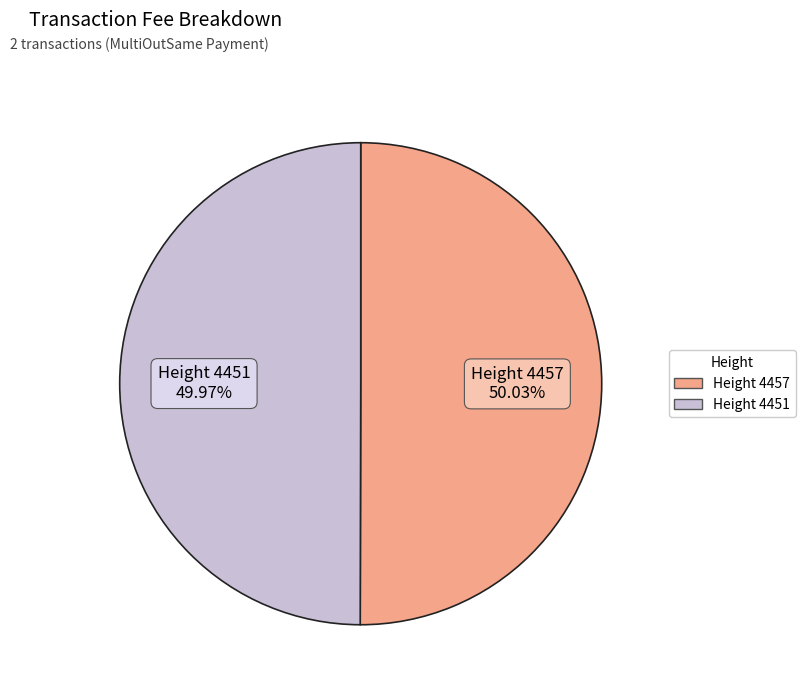

Does any single category account for the majority?

Yes